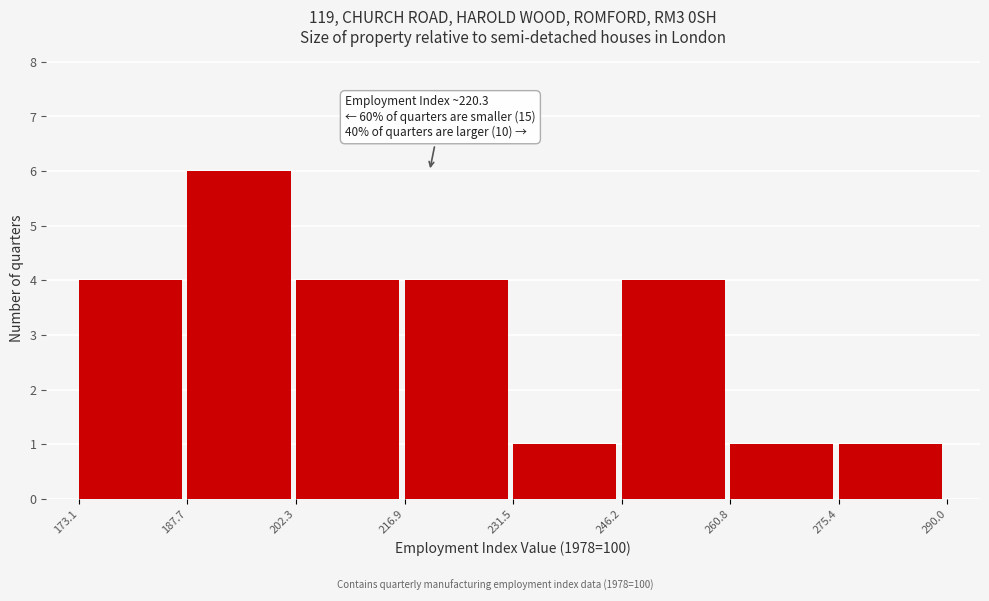

Over which range of the x-axis is the bar tallest?

187.7 to 202.3